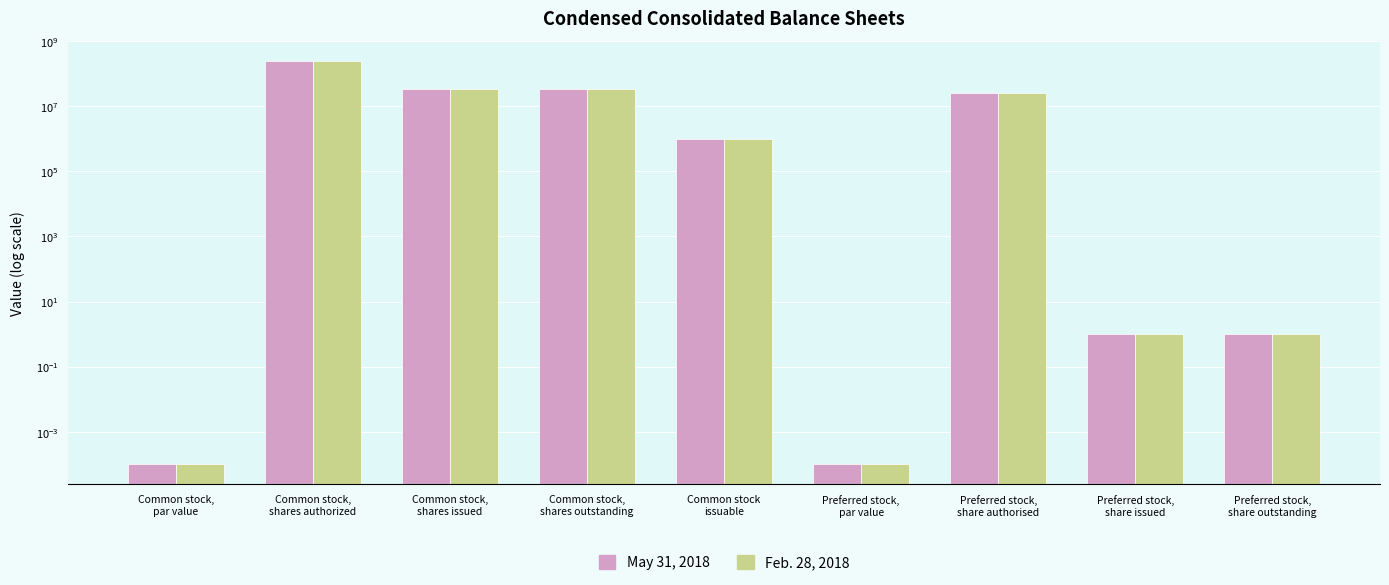

What is the sum of the Feb. 28, 2018 values at Preferred stock,
par value and Common stock,
shares authorized?

250000000.0